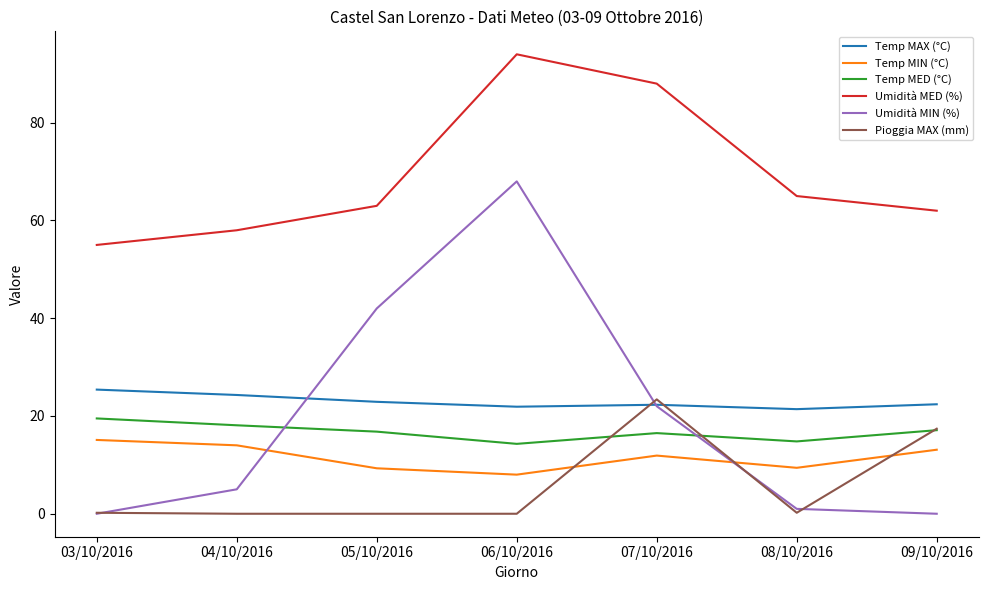

What are all the series names shown in the legend?

Temp MAX (°C), Temp MIN (°C), Temp MED (°C), Umidità MED (%), Umidità MIN (%), Pioggia MAX (mm)